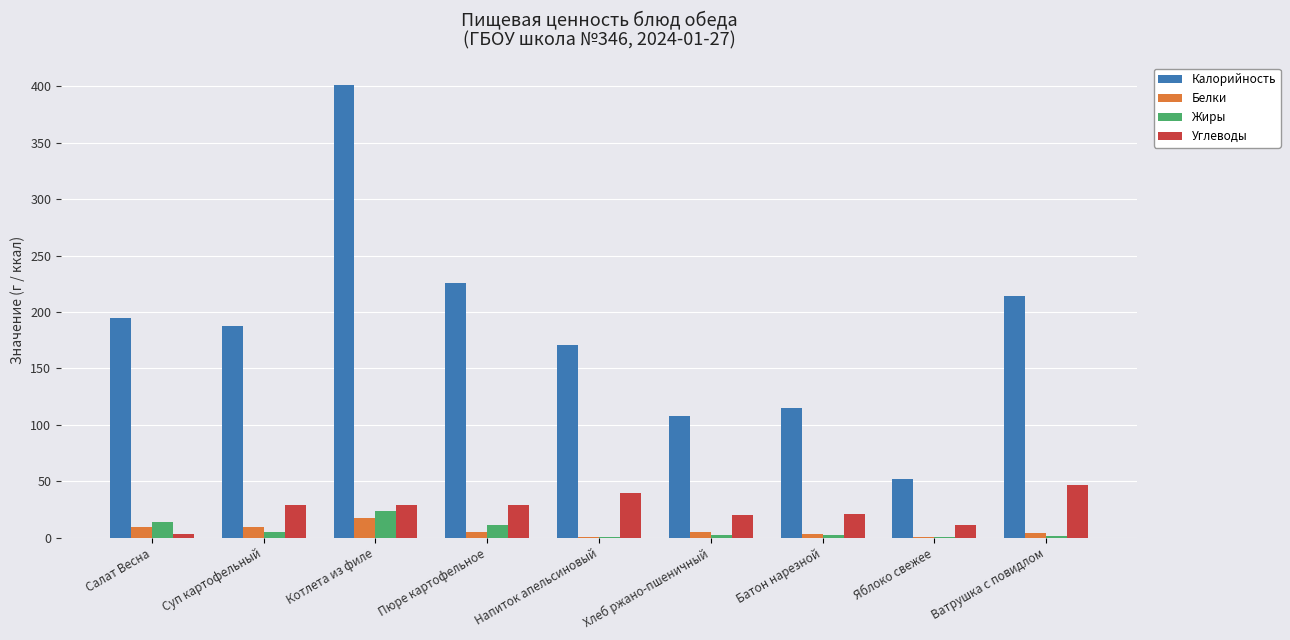

What is the sum of all Углеводы values?

227.6